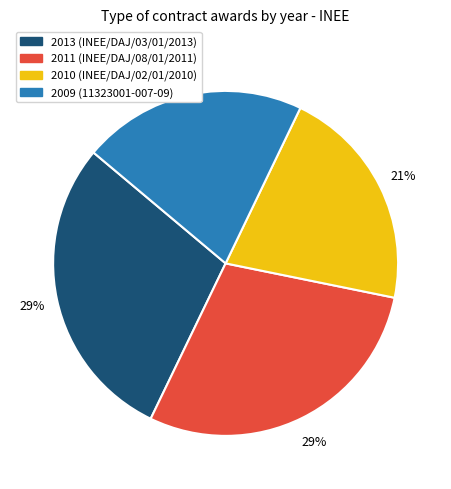

Combined, do 2009 (11323001-007-09) and 2010 (INEE/DAJ/02/01/2010) account for over 50%?

No